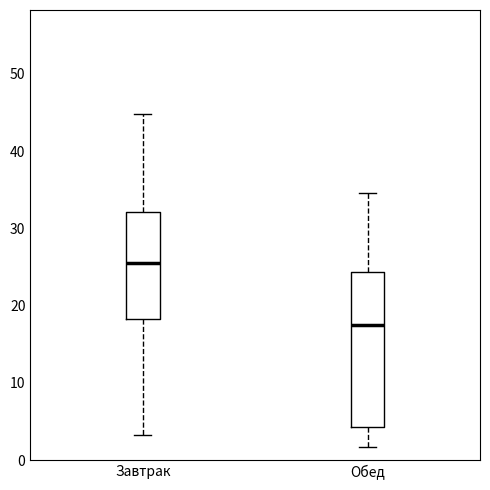

Which box has the highest median line?

Завтрак